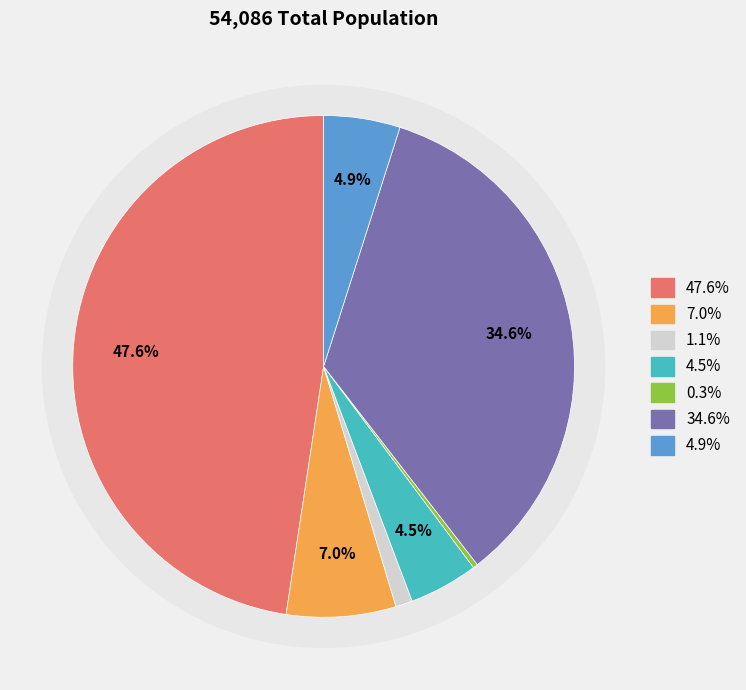

How many segments does this pie chart have?

7